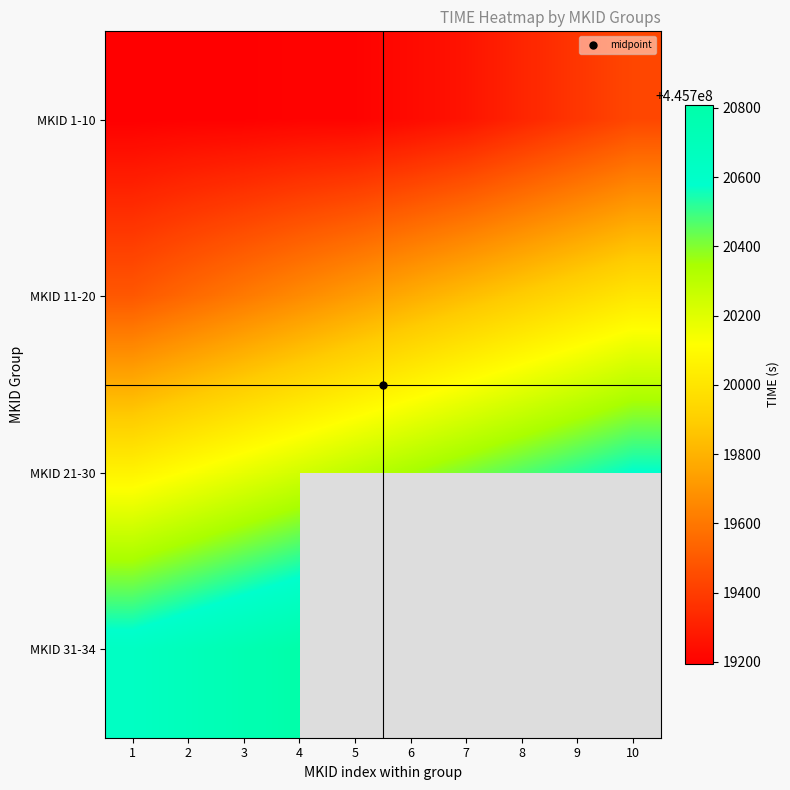

What is the sum of all MKID 21-30 values?

4457203218.5